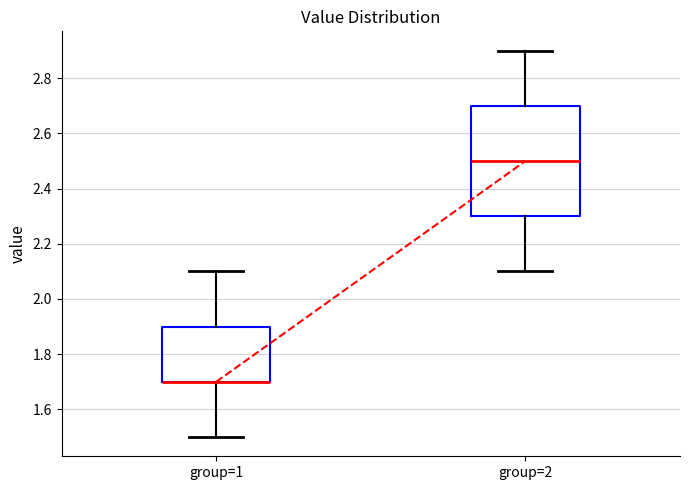

Reading left to right, read every box against the y-axis: the position of its median line, the range the box covers, and the ends of its whiskers. The values are not printed on the chart, so give them approximately, as read against the axis.

group=1: median 1.7 (drawn on the box's lower edge), box 1.7 to 1.9, whiskers 1.5 to 2.1
group=2: median 2.5, box 2.3 to 2.7, whiskers 2.1 to 2.9